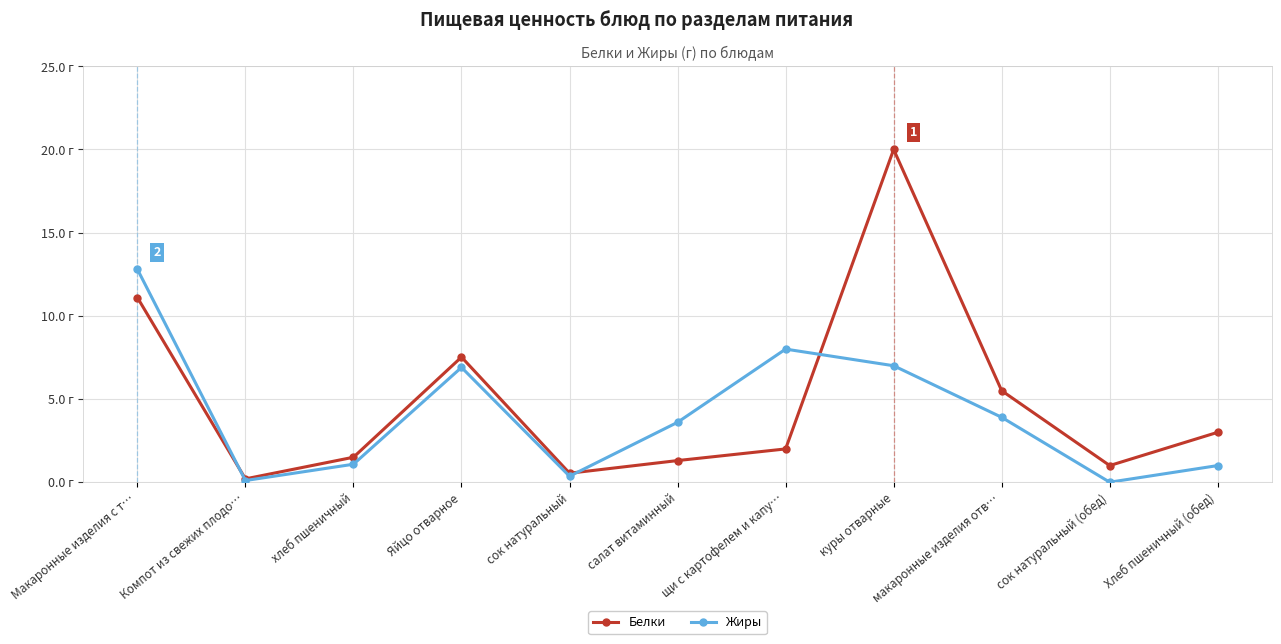

At which category is the sum across all series the highest?

куры отварные